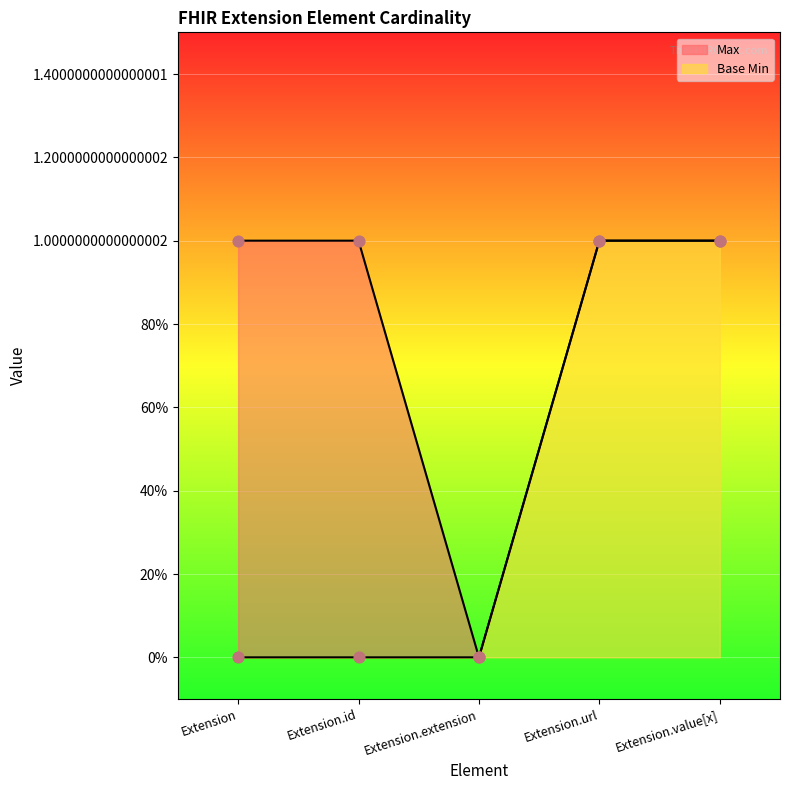

What are all the series names shown in the legend?

Max, Base Min